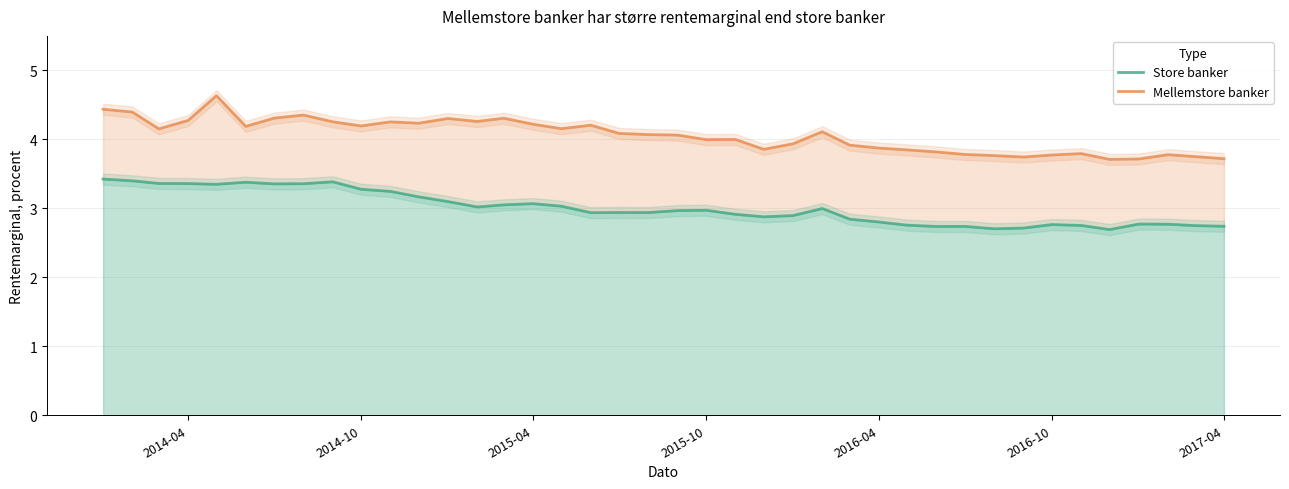

True or false: Mellemstore banker and Store banker intersect in this chart.

False